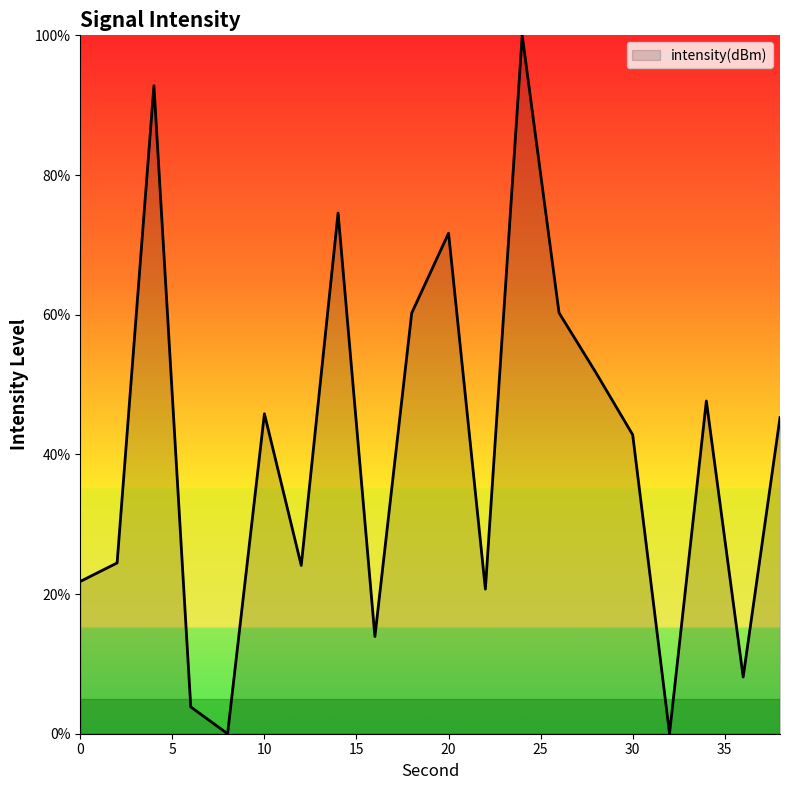

What is the greatest value displayed?

100.0